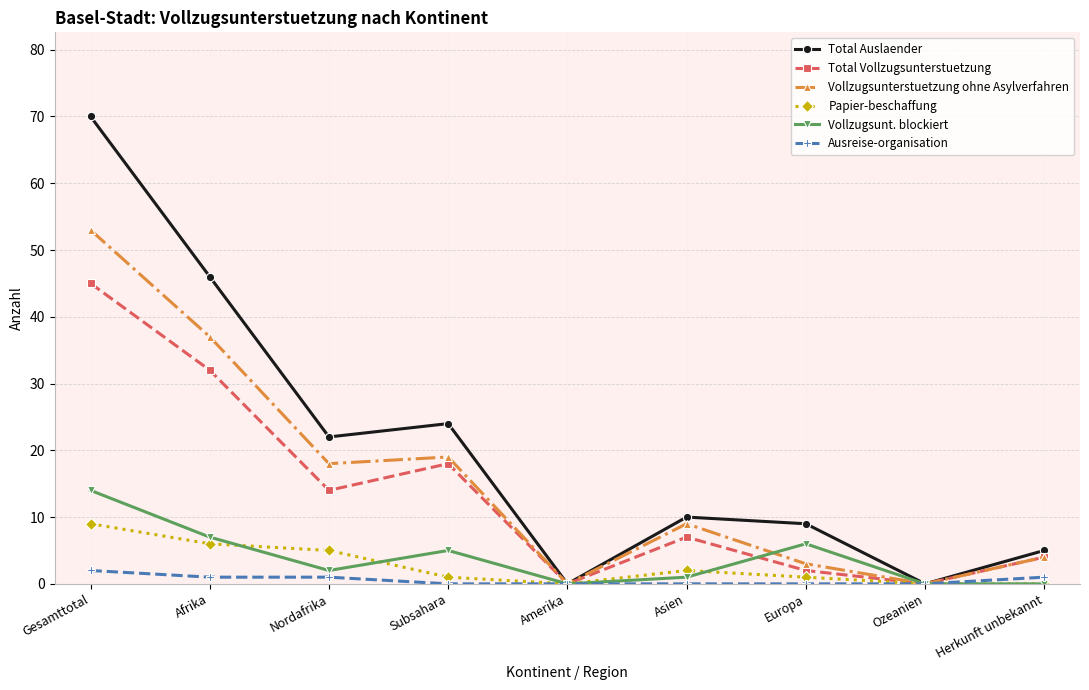

Does the chart have visible grid lines?

Yes